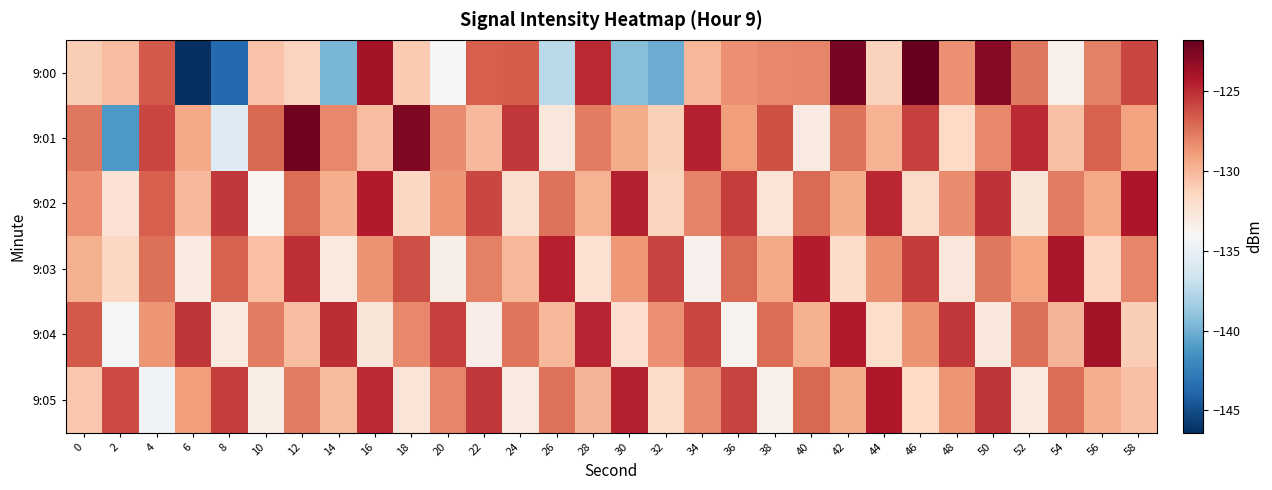

Reading left to right, transcribe all the data shown in this chart.

9:00: 0=-131.0	2=-130.3	4=-126.5	6=-146.4	8=-143.7	10=-130.6	12=-131.4	14=-139.7	16=-123.9	18=-130.9	20=-134.1	22=-126.8	24=-126.6	26=-137.4	28=-124.9	30=-139.3	32=-140.2	34=-130.0	36=-128.5	38=-128.2	40=-128.1	42=-122.5	44=-131.2	46=-121.8	48=-128.5	50=-122.9	52=-127.6	54=-133.5	56=-127.9	58=-125.9
9:01: 0=-127.6	2=-141.2	4=-125.9	6=-129.4	8=-135.6	10=-127.1	12=-122.2	14=-128.2	16=-130.3	18=-122.6	20=-128.3	22=-130.1	24=-125.4	26=-132.7	28=-127.8	30=-129.5	32=-131.2	34=-124.6	36=-128.9	38=-126.3	40=-133.1	42=-127.4	44=-129.8	46=-125.7	48=-131.6	50=-128.2	52=-124.9	54=-130.5	56=-126.8	58=-129.1
9:02: 0=-128.5	2=-132.3	4=-126.7	6=-130.1	8=-125.4	10=-133.8	12=-127.2	14=-129.6	16=-124.3	18=-131.5	20=-128.7	22=-125.9	24=-132.1	26=-127.4	28=-129.8	30=-124.6	32=-131.3	34=-128.0	36=-125.6	38=-132.4	40=-127.1	42=-129.5	44=-124.8	46=-131.7	48=-128.3	50=-125.2	52=-132.6	54=-127.7	56=-129.3	58=-124.1
9:03: 0=-129.7	2=-131.5	4=-127.3	6=-133.1	8=-126.8	10=-130.4	12=-125.1	14=-132.9	16=-128.6	18=-126.2	20=-133.4	22=-127.9	24=-130.0	26=-124.5	28=-132.2	30=-128.8	32=-125.8	34=-133.6	36=-127.1	38=-129.4	40=-124.4	42=-131.8	44=-128.4	46=-125.5	48=-132.7	50=-127.6	52=-129.2	54=-124.0	56=-131.4	58=-128.1
9:04: 0=-126.5	2=-134.2	4=-128.7	6=-125.3	8=-132.9	10=-127.8	12=-130.3	14=-125.0	16=-132.6	18=-128.2	20=-125.7	22=-133.3	24=-127.5	26=-130.0	28=-124.7	30=-132.0	32=-128.5	34=-125.9	36=-133.7	38=-127.2	40=-129.7	42=-124.3	44=-131.9	46=-128.6	48=-125.4	50=-132.8	52=-127.3	54=-129.9	56=-123.9	58=-131.1
9:05: 0=-130.8	2=-126.1	4=-134.5	6=-128.9	8=-125.6	10=-133.2	12=-127.7	14=-130.2	16=-124.9	18=-132.5	20=-128.1	22=-125.4	24=-133.0	26=-127.4	28=-129.9	30=-124.6	32=-131.7	34=-128.3	36=-125.8	38=-133.5	40=-127.0	42=-129.5	44=-124.2	46=-131.6	48=-128.7	50=-125.3	52=-132.9	54=-127.2	56=-129.6	58=-130.5